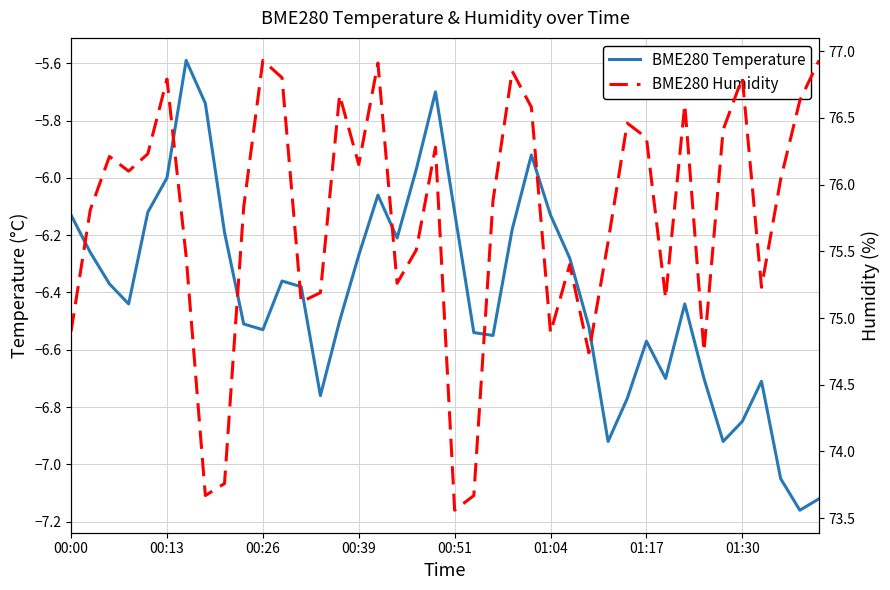

True or false: BME280 Humidity and BME280 Temperature intersect in this chart.

False